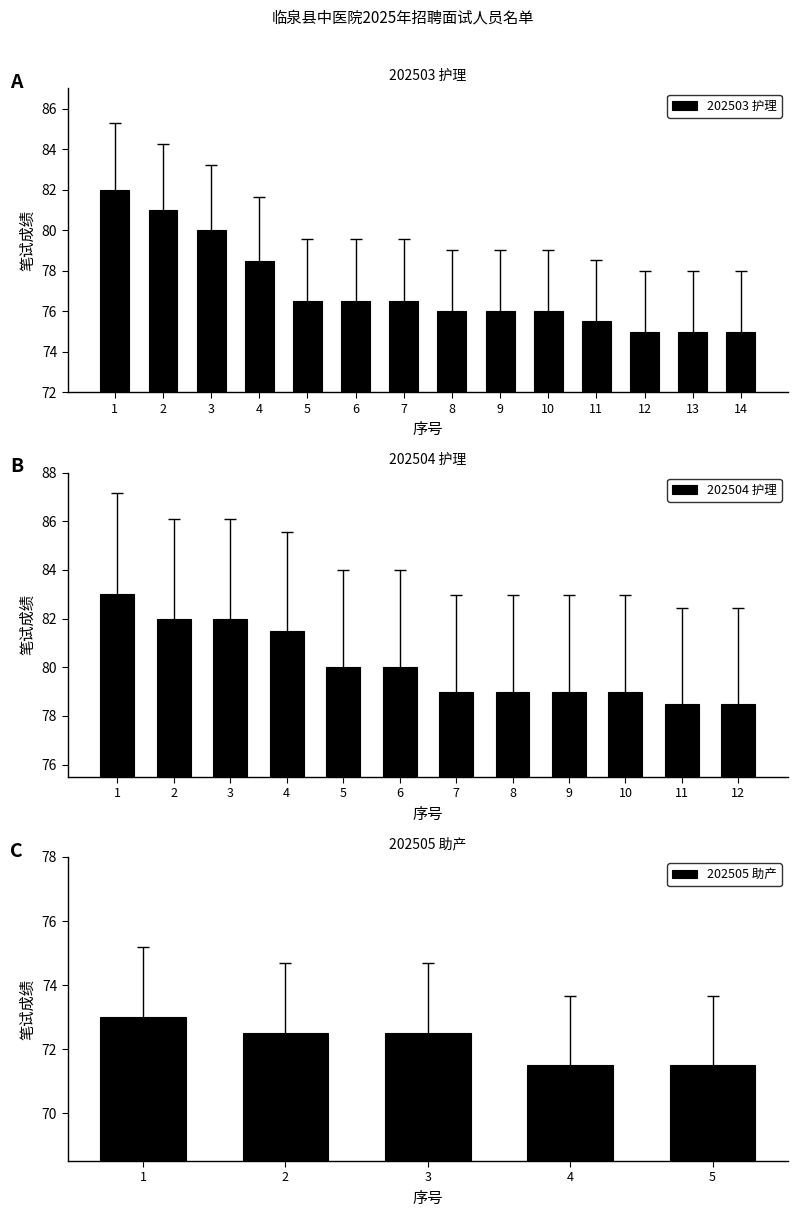

At how many categories does at least one series exceed 79?

6